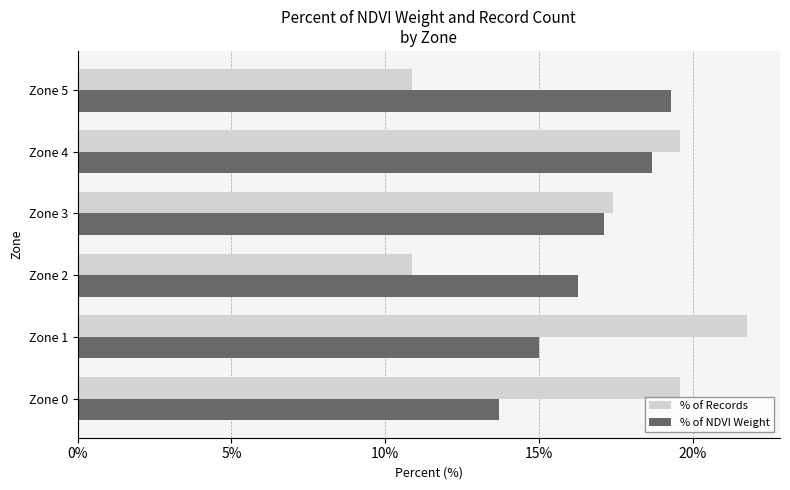

What is the difference between the highest and lowest values at Zone 4?

0.9